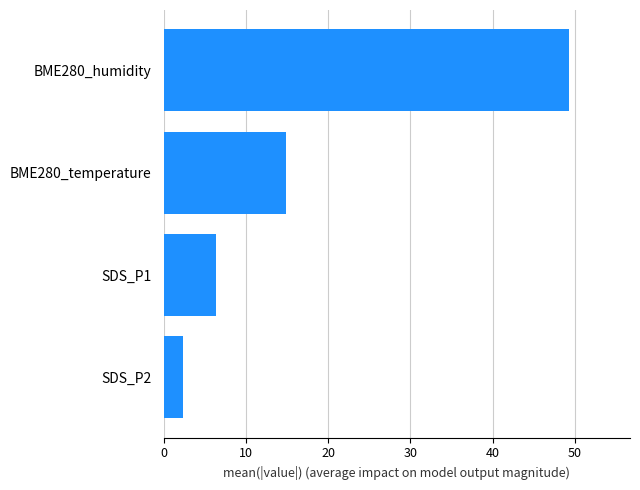

Does the chart contain any negative values?

No